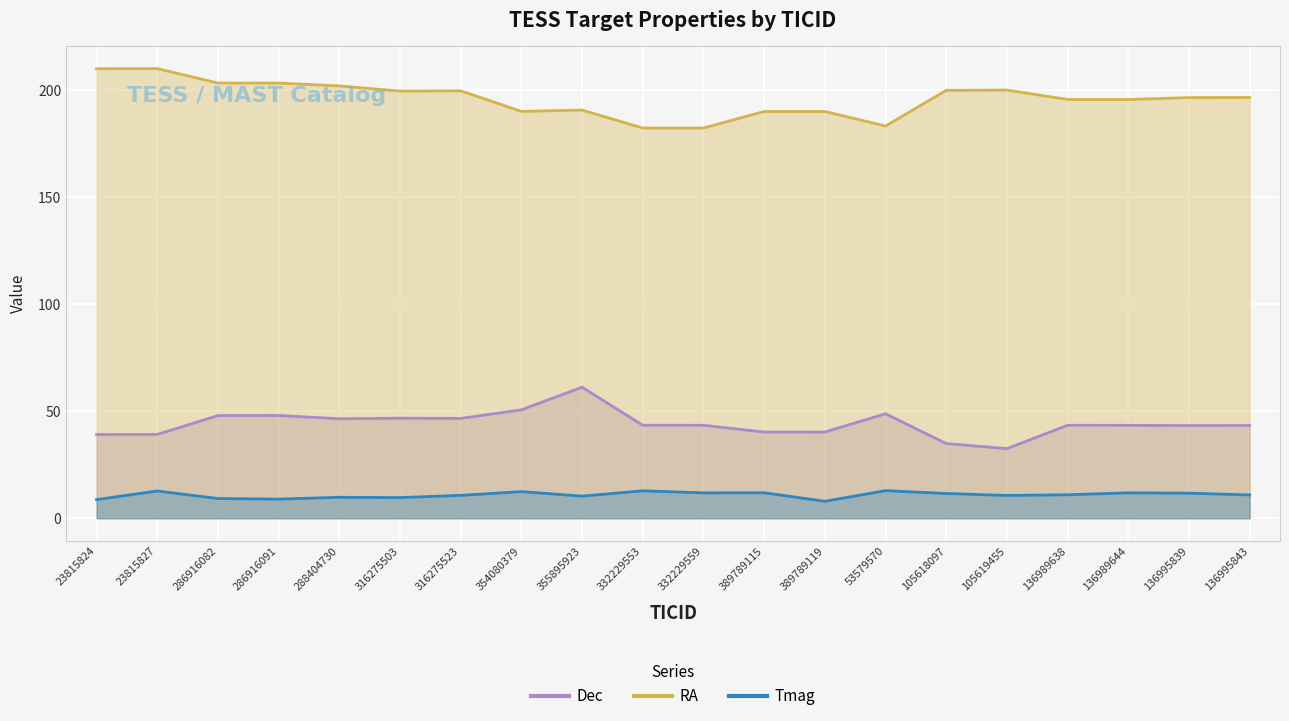

The Tmag series shows 9.7 at 316275503. True or false?

True